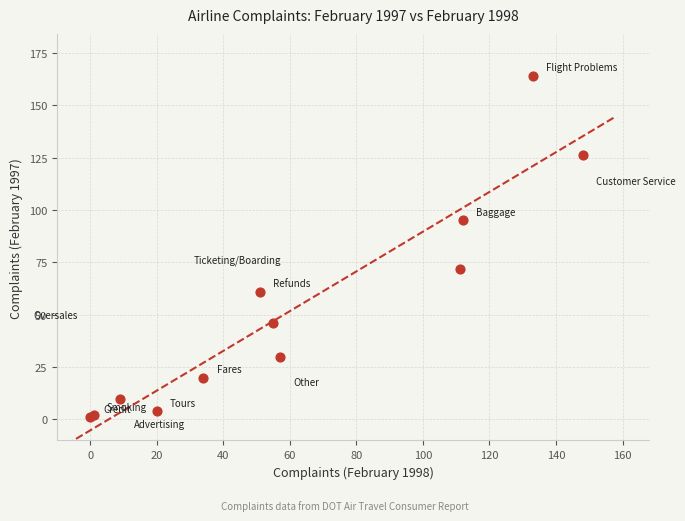

What Y value in the scatter plot is closest to 82?

72